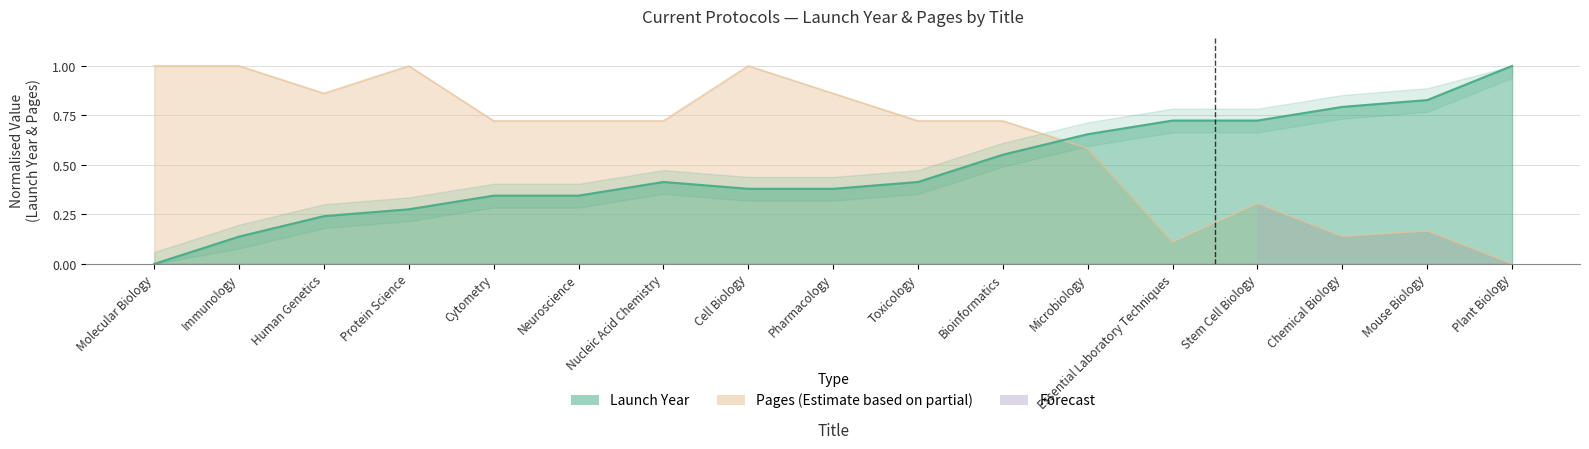

Where is the first local maximum for Launch Year?

Nucleic Acid Chemistry